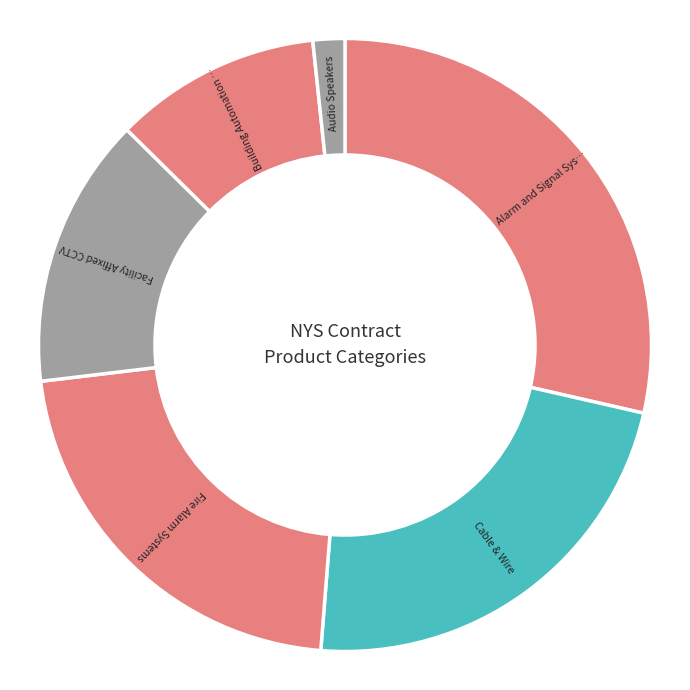

How many segments does this pie chart have?

6